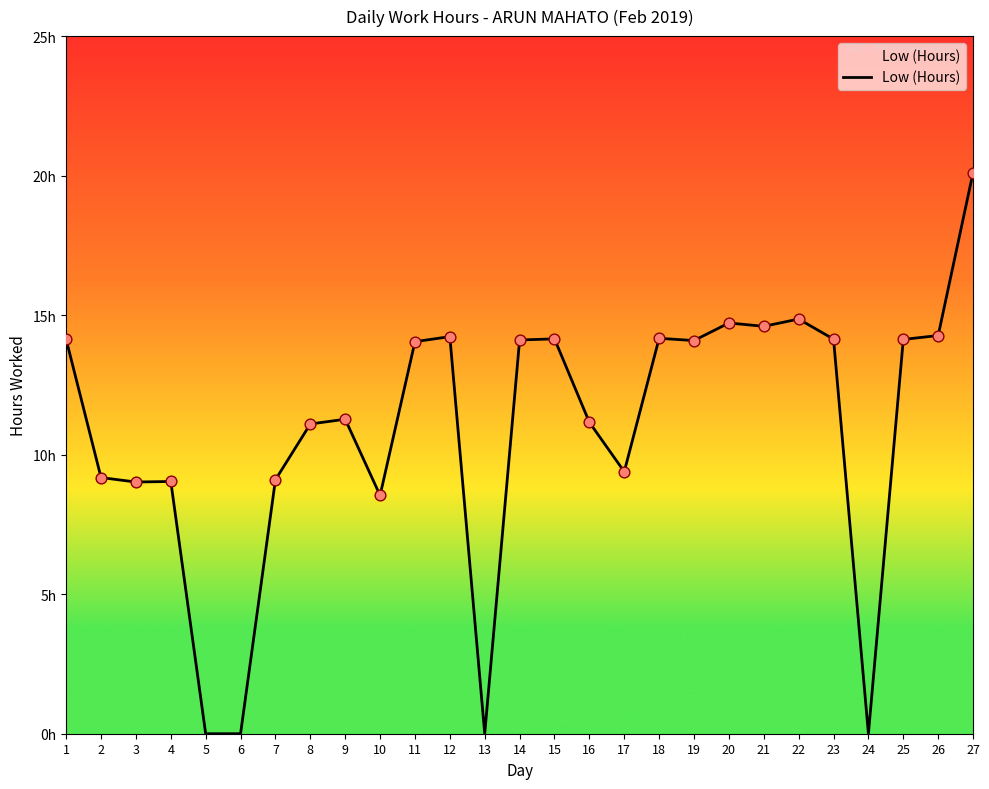

Does the chart have visible grid lines?

No